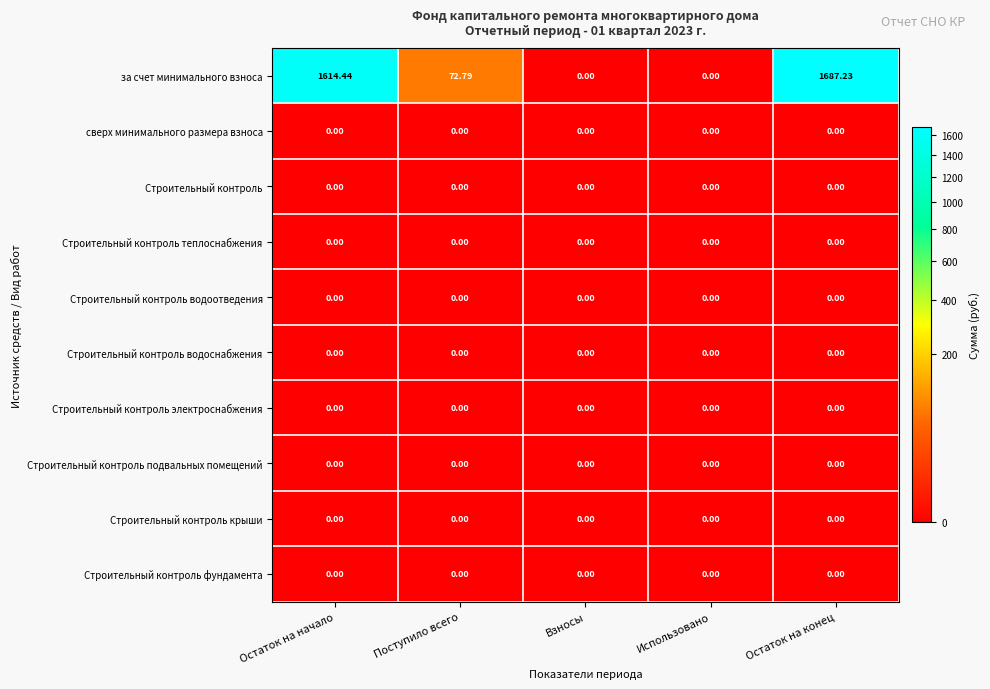

Between Поступило всего and Использовано, which series saw the biggest shift?

за счет минимального взноса